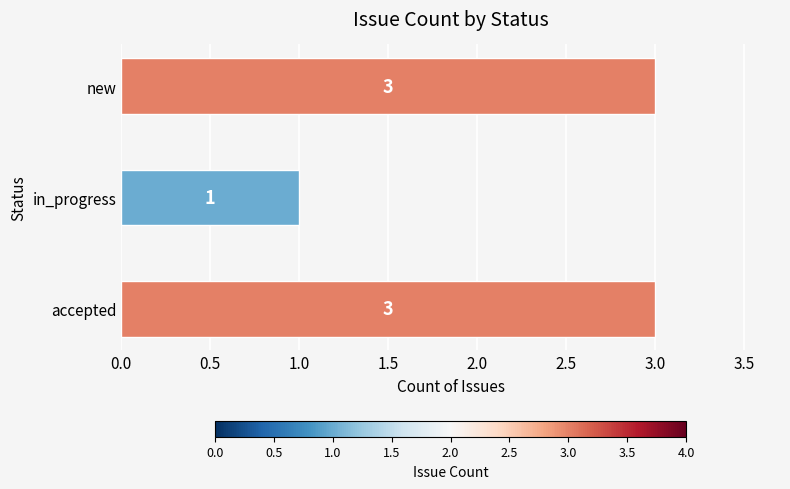

How many series are shown in this chart?

1